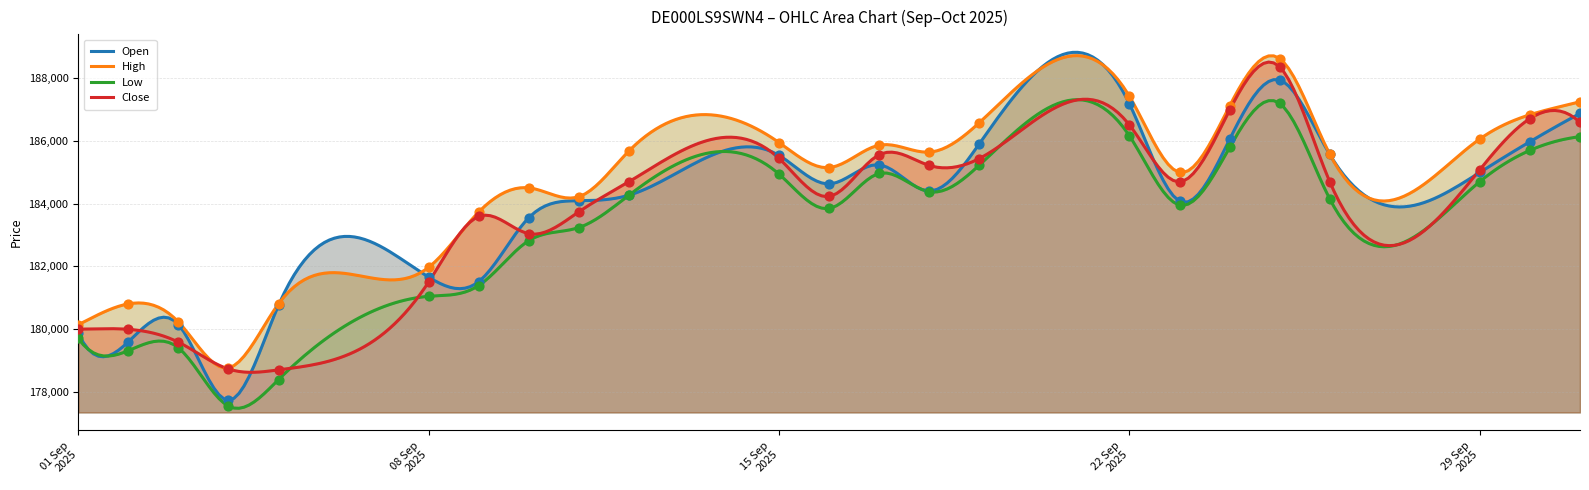

Is the value of Close at 16.09.2025 greater than the value of High at 15.09.2025?

No